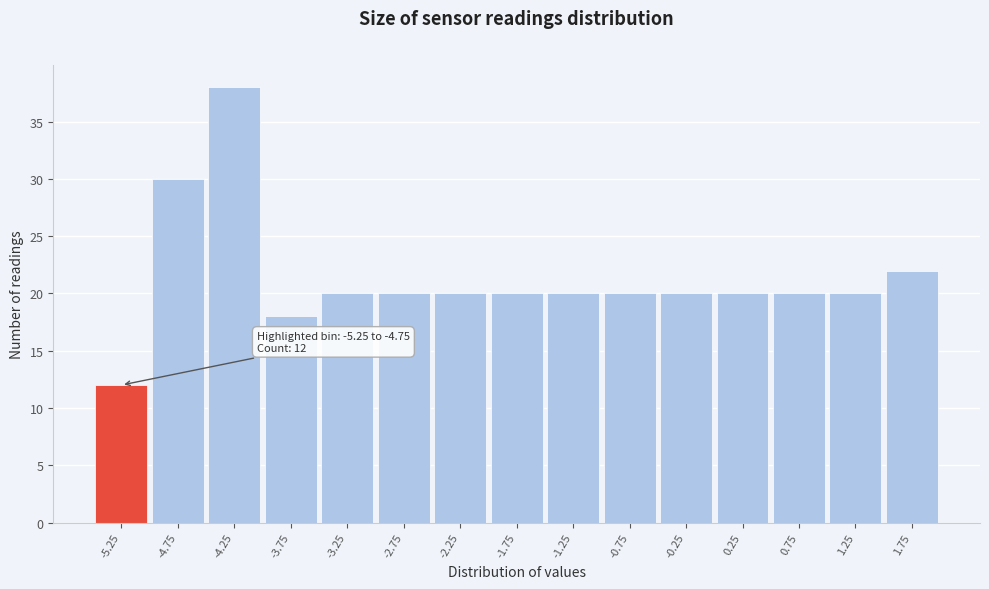

Reading right to left, what are all the values shown in this chart?

1.75=22	1.25=20	0.75=20	0.25=20	-0.25=20	-0.75=20	-1.25=20	-1.75=20	-2.25=20	-2.75=20	-3.25=20	-3.75=18	-4.25=38	-4.75=30	-5.25=12